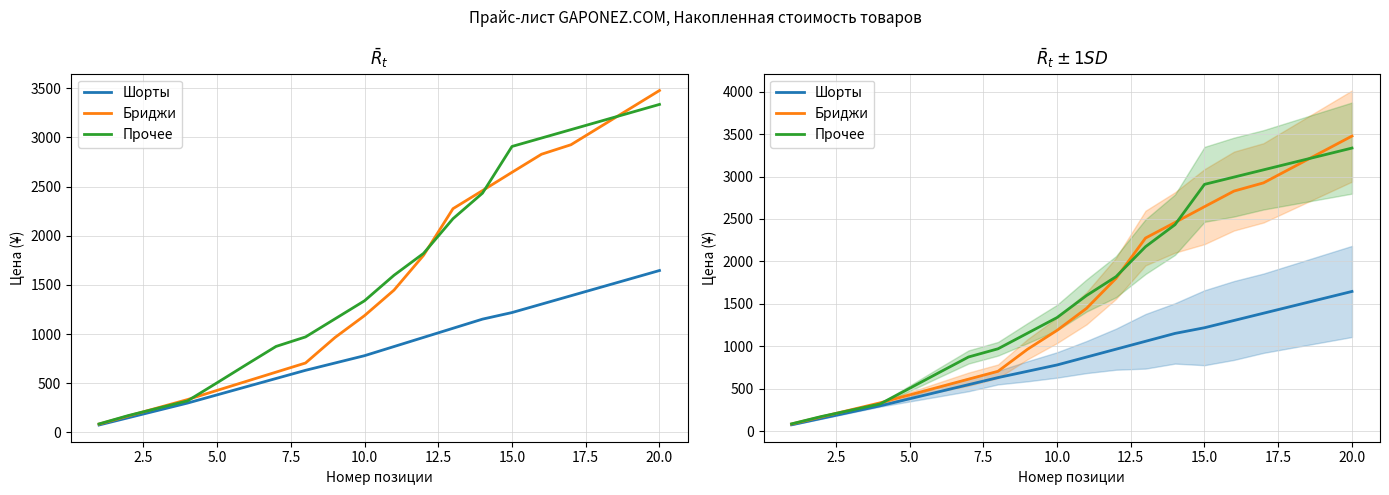

How many lines are shown in the chart?

3